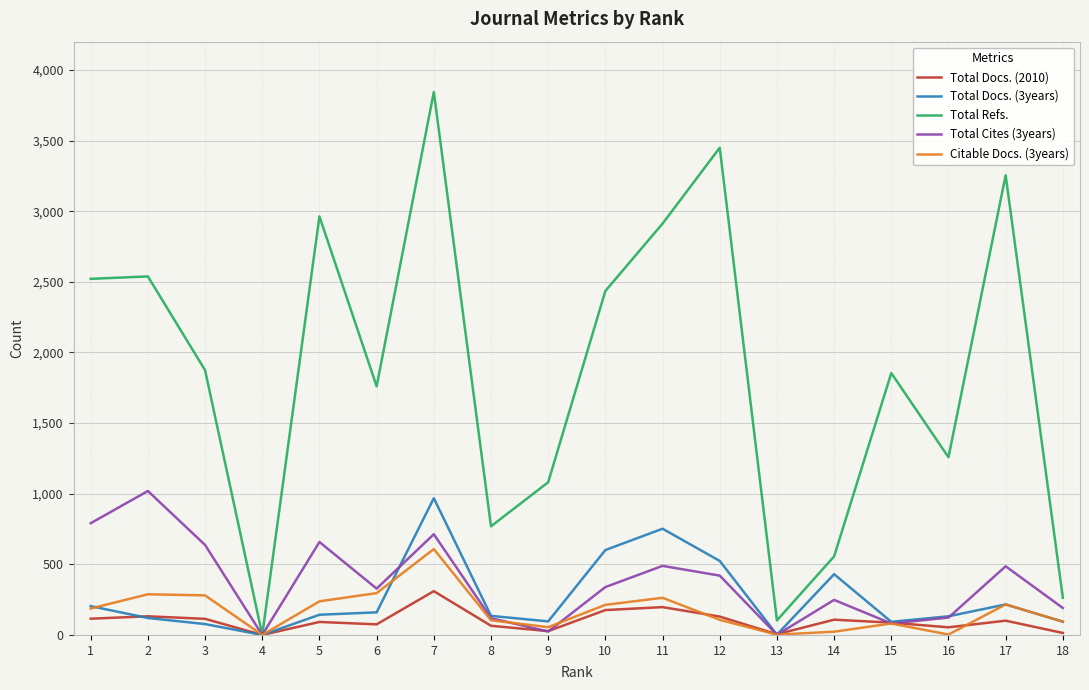

At which label is Total Docs. (3years) closest to 484?

12